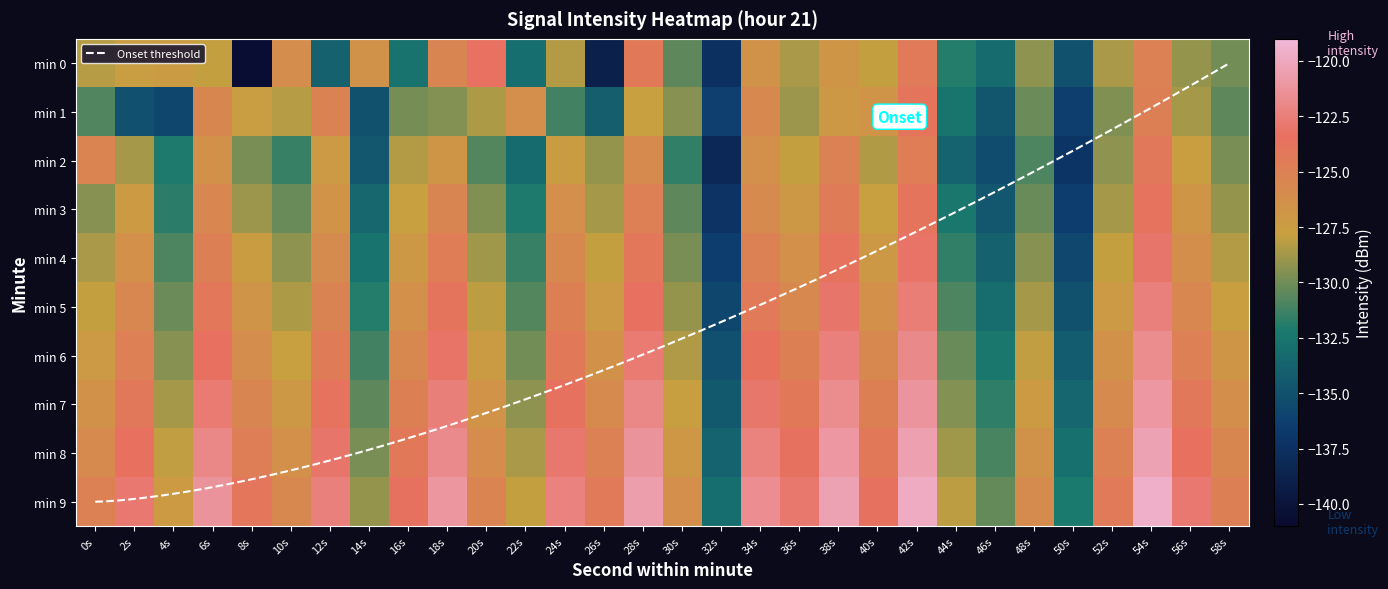

What is the difference between the highest and lowest values at 10s?

5.7